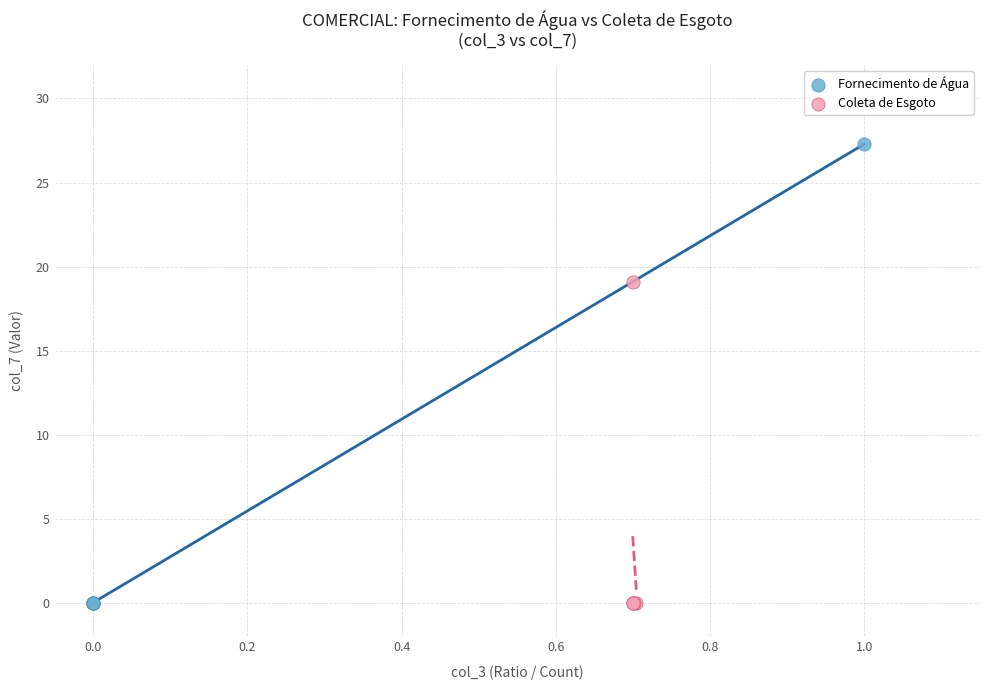

Which series has the widest spread of Y values?

Fornecimento de Água